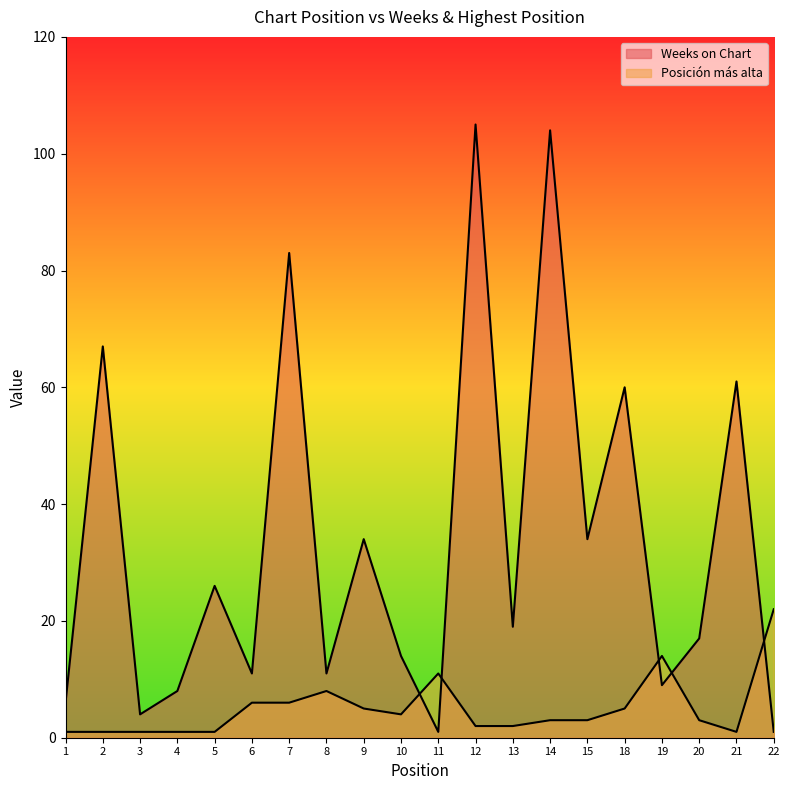

Is it true that Posición más alta equals 33 at 22?

False